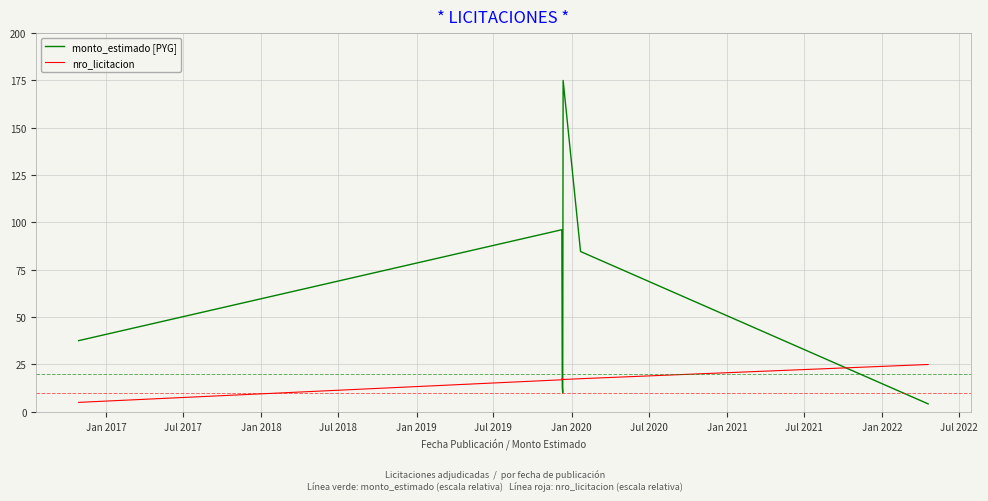

After their last crossing, which series has the higher values: monto_estimado [PYG] or nro_licitacion?

nro_licitacion